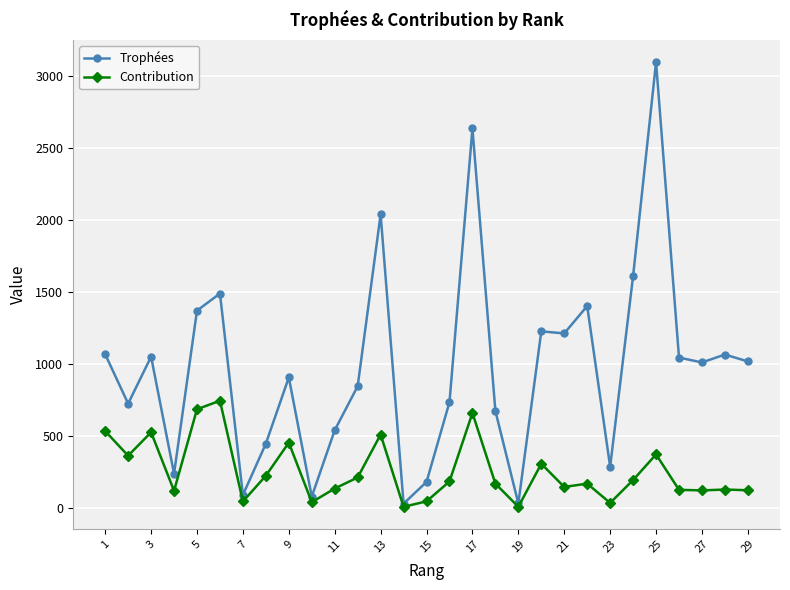

List the series in order of their overall mean, highest first.

Trophées, Contribution